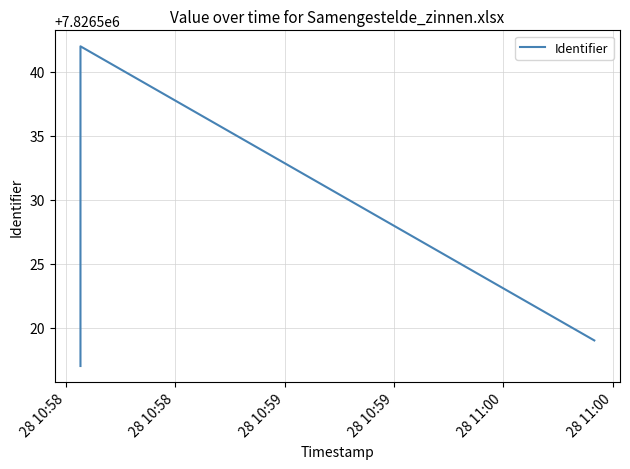

What is the difference between the maximum and second lowest values?

23